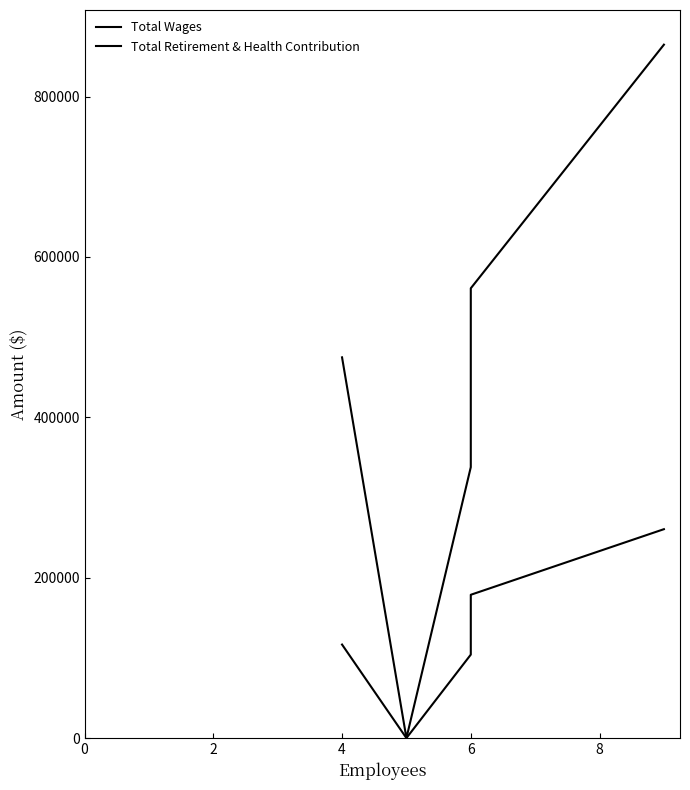

How many lines are shown in the chart?

2